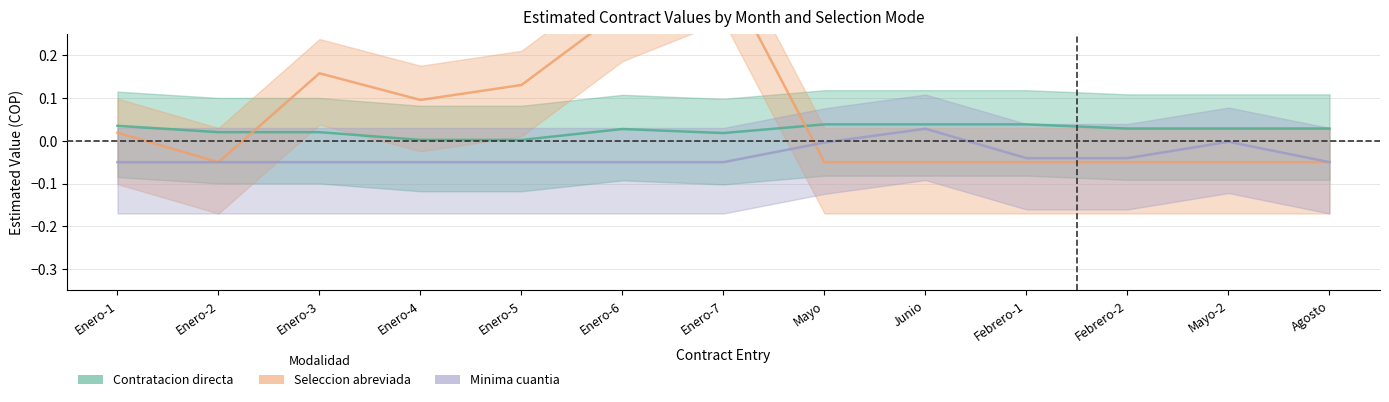

True or false: Contratacion directa has a value of 0.0 at Mayo.

True